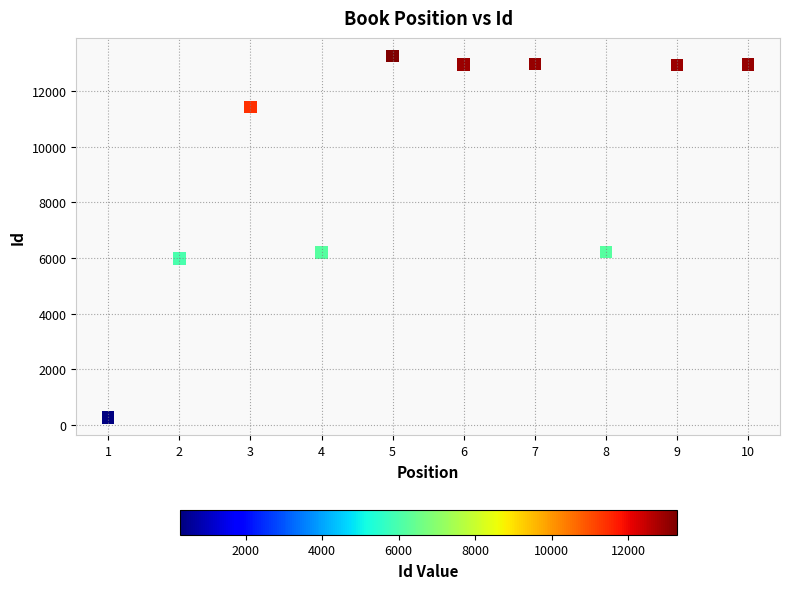

What is the range of X values (max minus min)?

9